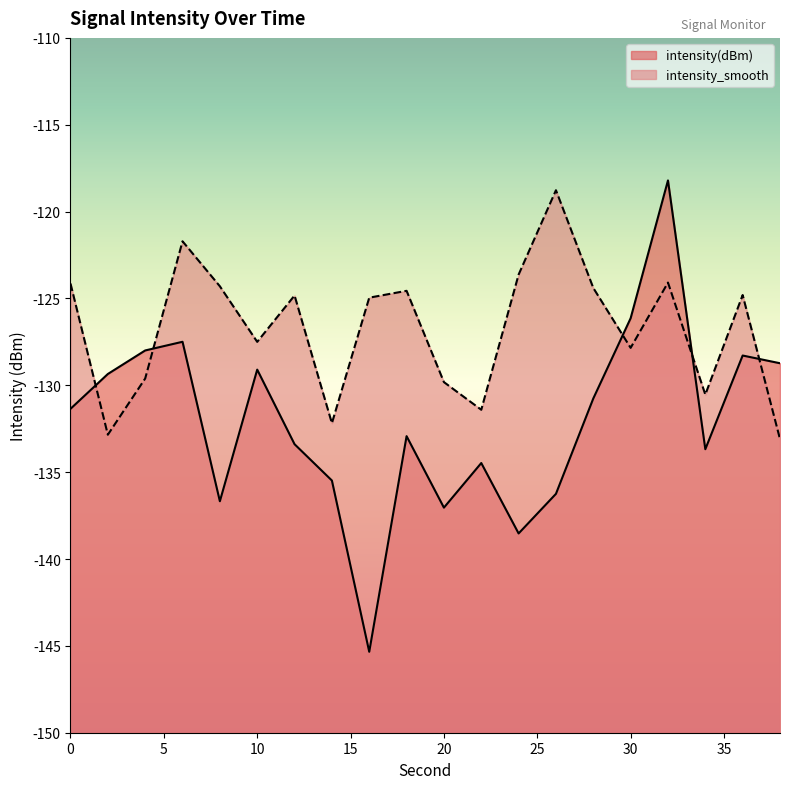

How many intersections are there between intensity_smooth and intensity(dBm)?

5